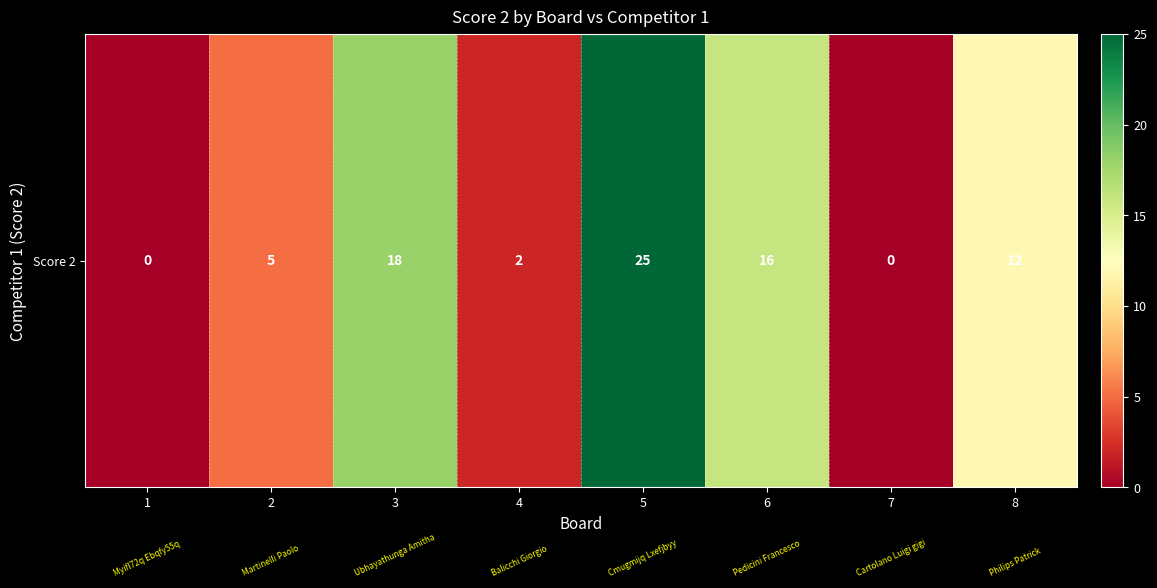

At which category does the chart reach its peak across all series?

5